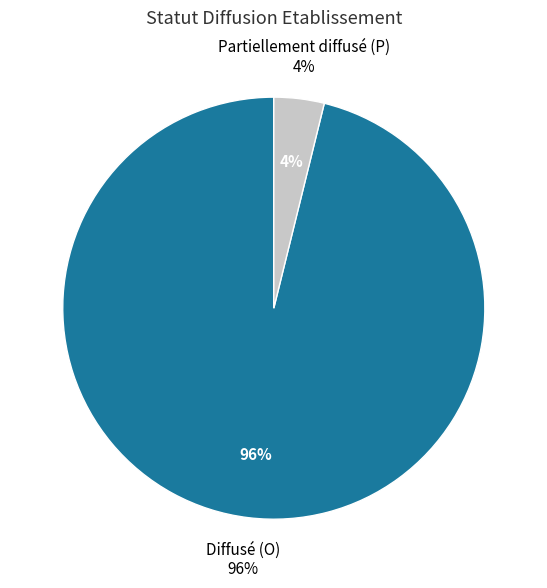

To the nearest percent, what is the average slice percentage?

50%